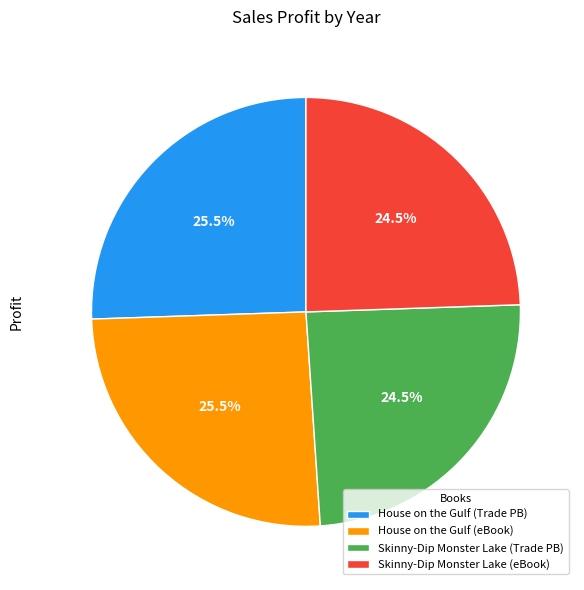

Between Skinny-Dip Monster Lake (eBook) and House on the Gulf (Trade PB), which is larger?

House on the Gulf (Trade PB)